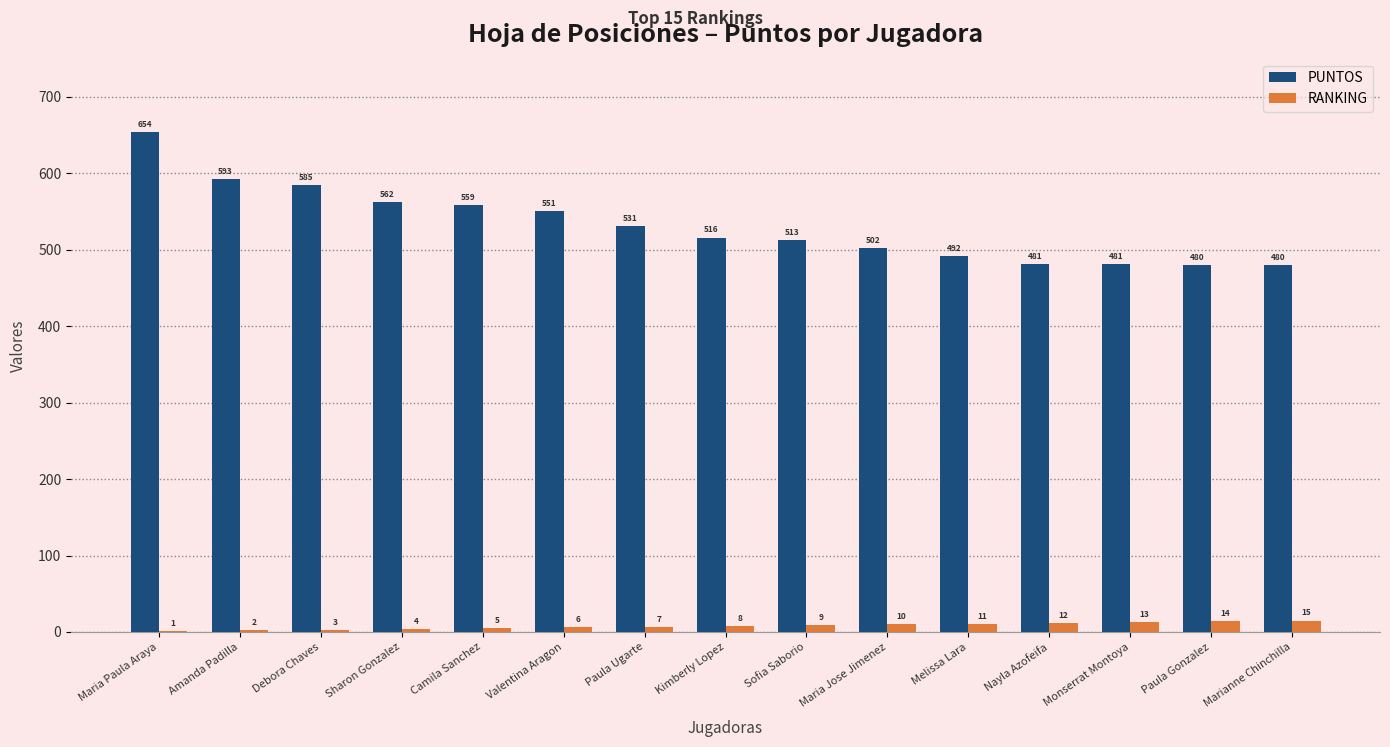

What are all the series names shown in the legend?

PUNTOS, RANKING